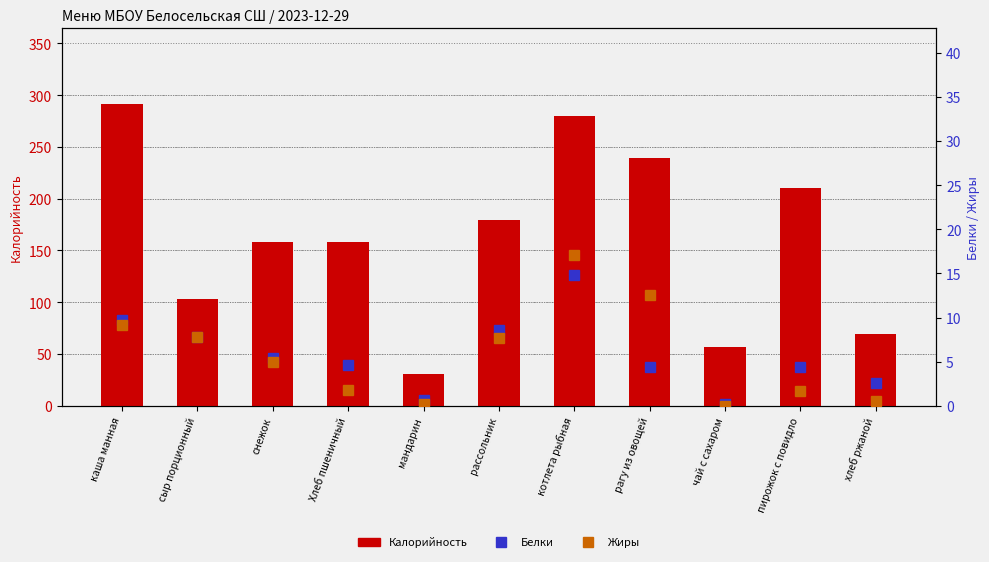

What is the sum of the Белки values at Хлеб пшеничный and снежок?

10.0